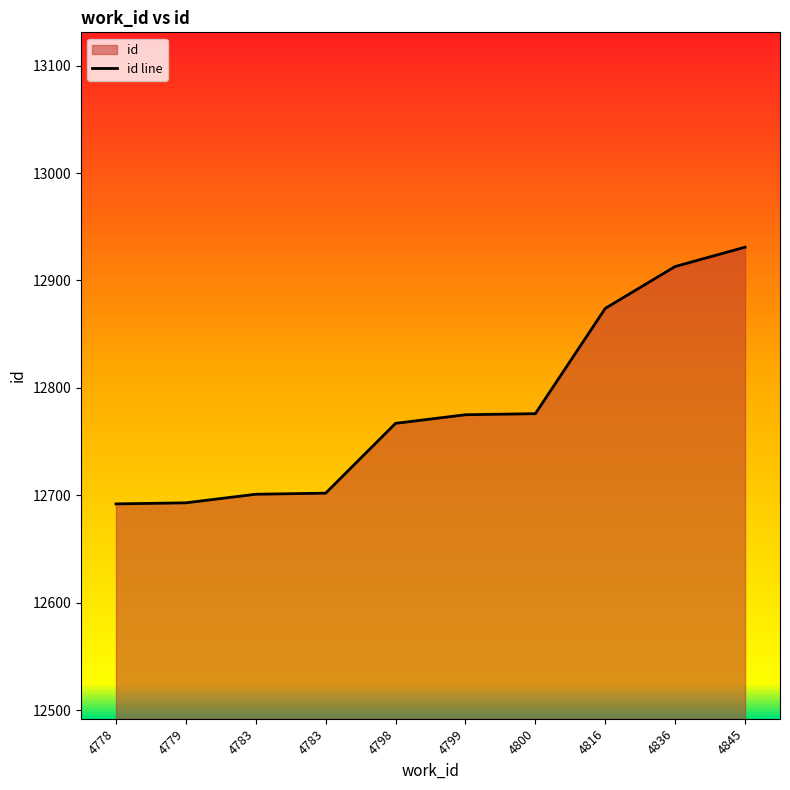

Reading left to right, list all the values displayed in this chart.

12692	12693	12701	12702	12767	12775	12776	12874	12913	12931